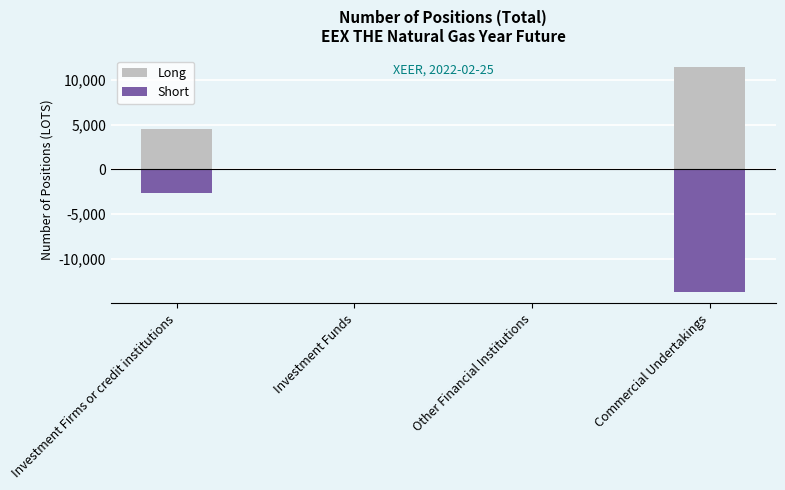

List the series in order of their overall mean, lowest first.

Short, Long